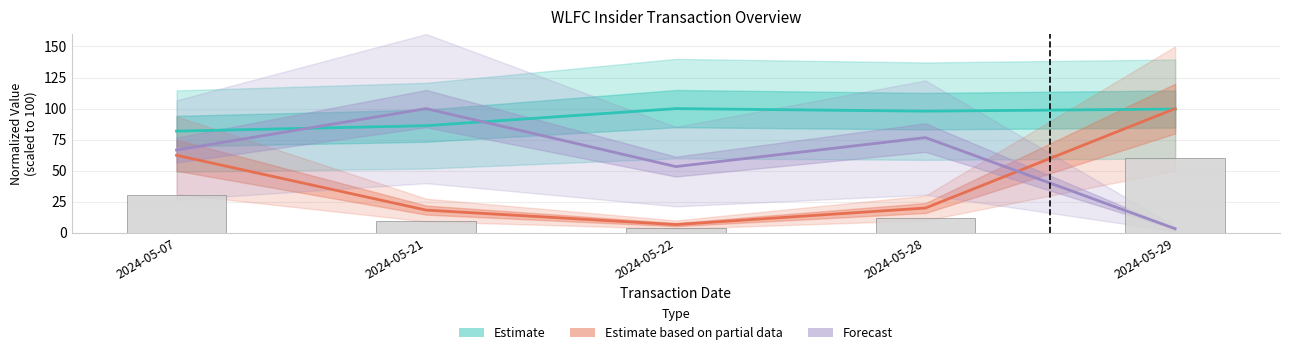

What is the maximum value shown in the chart?

100.0